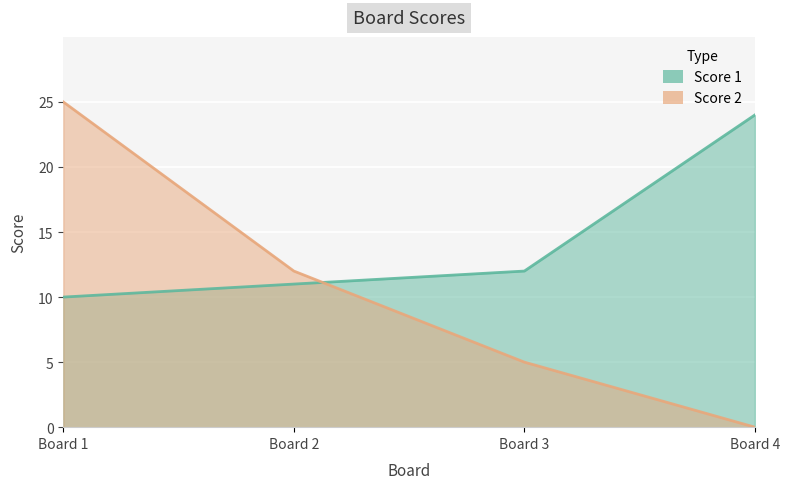

How many positive values does the Score 2 series have?

3